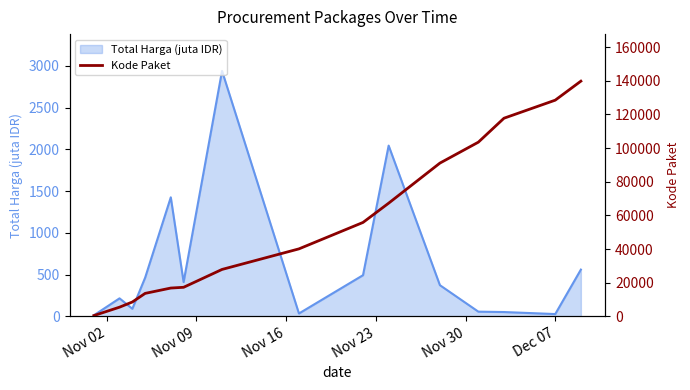

How many data points are less than 40112?

7